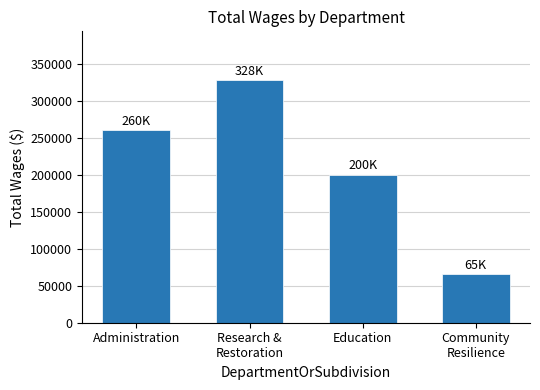

Reading left to right, transcribe all the data shown in this chart.

260627	328549	200453	65562